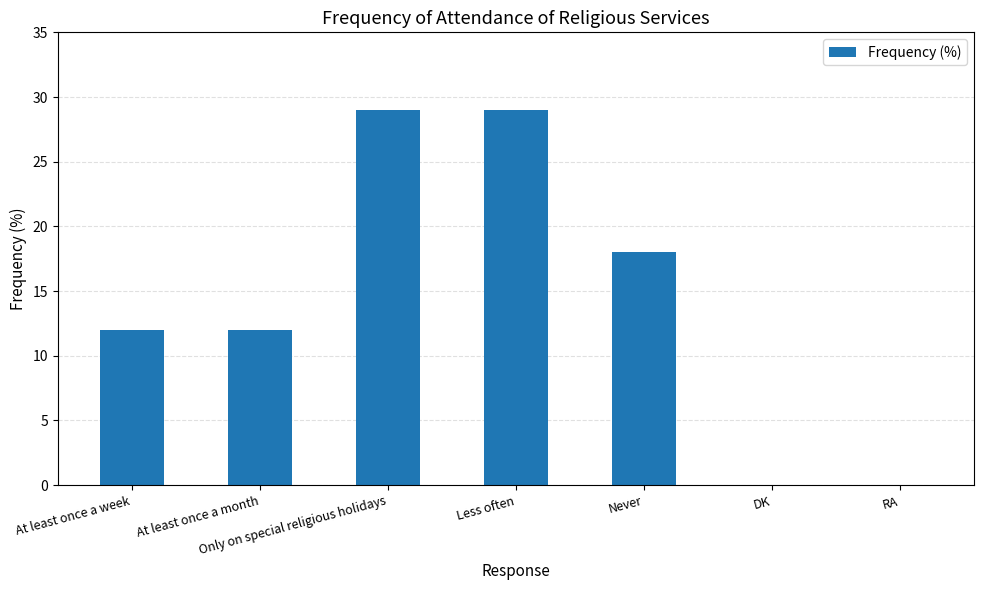

What is the ratio of the value at Only on special religious holidays to the value at Never?

1.6